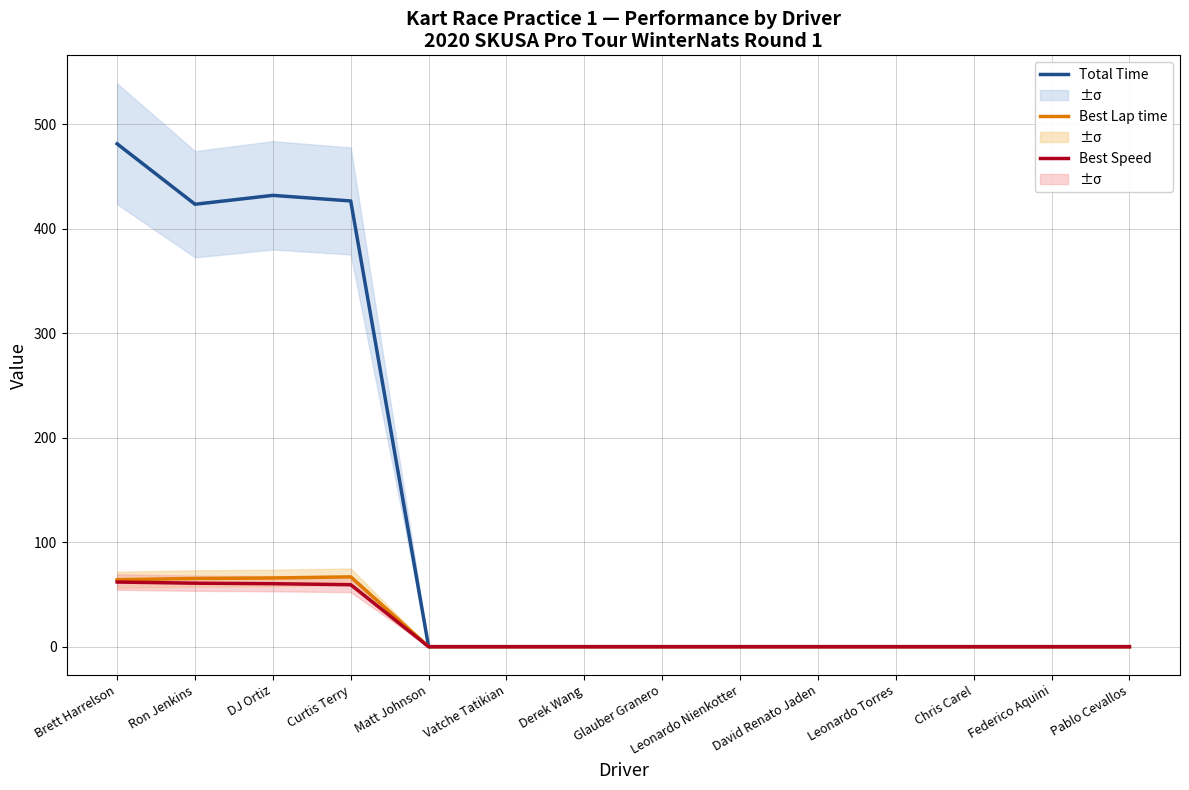

Which series has the largest total across all categories?

Total Time